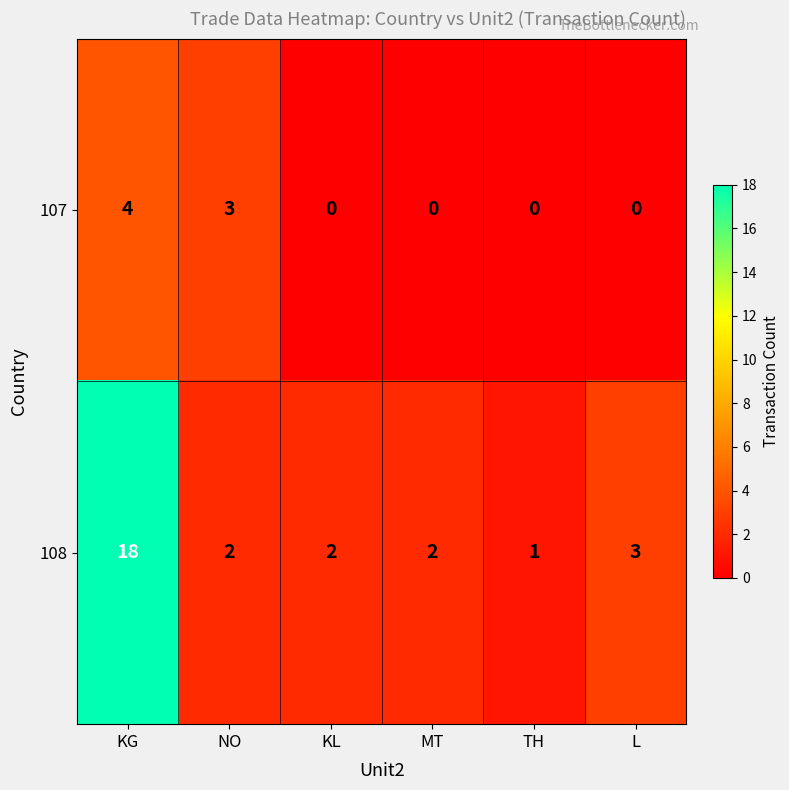

What is the difference between the maximum and minimum values in the 107 series?

4